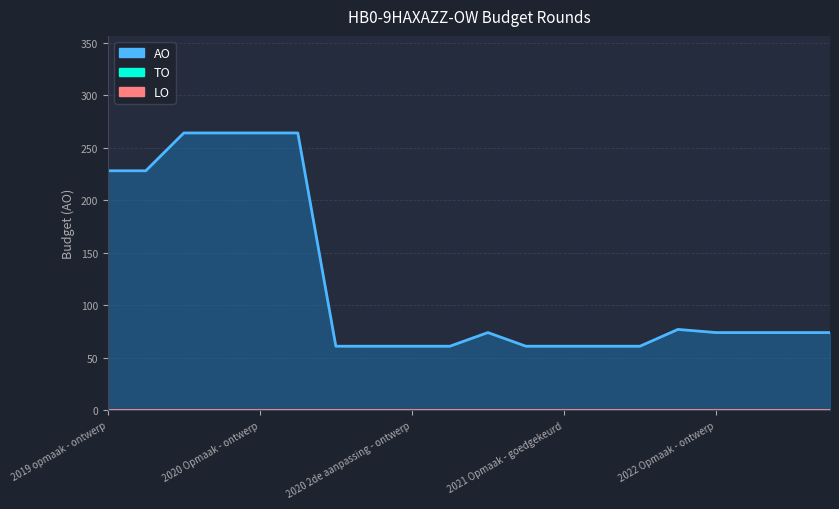

What value does the AO series have at 2019 1ste aanpassing - goedgekeurd, to the nearest 5?

265